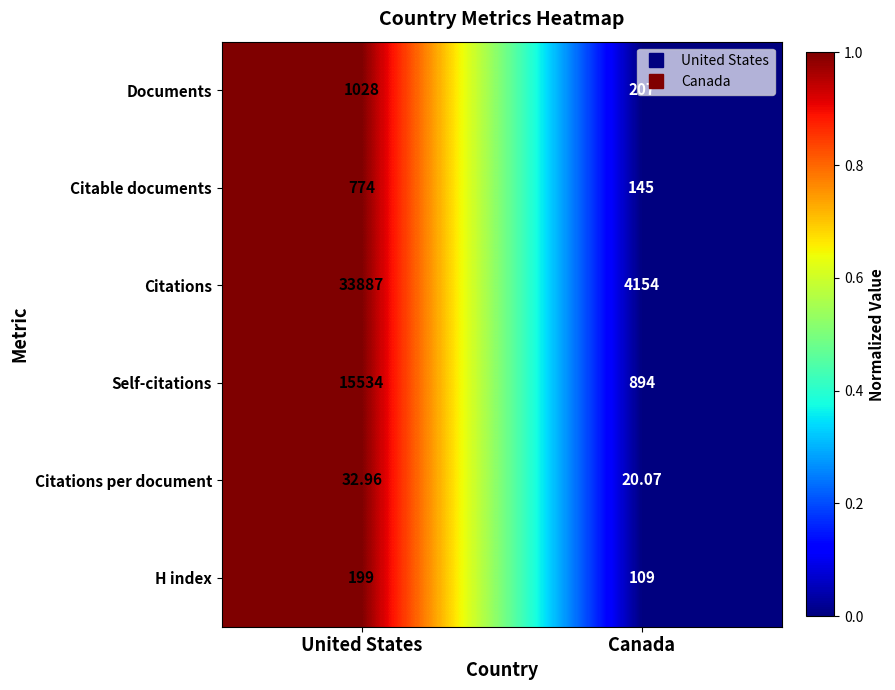

Rank the series by their maximum value, from lowest to highest.

Citations per document, H index, Citable documents, Documents, Self-citations, Citations